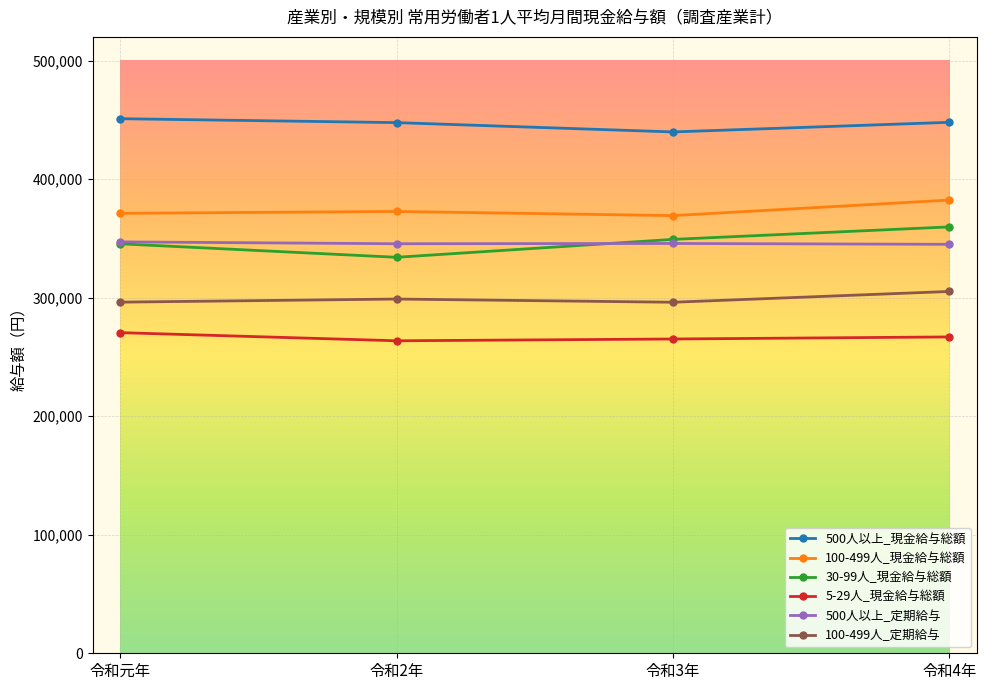

What is the smallest value displayed?

263624